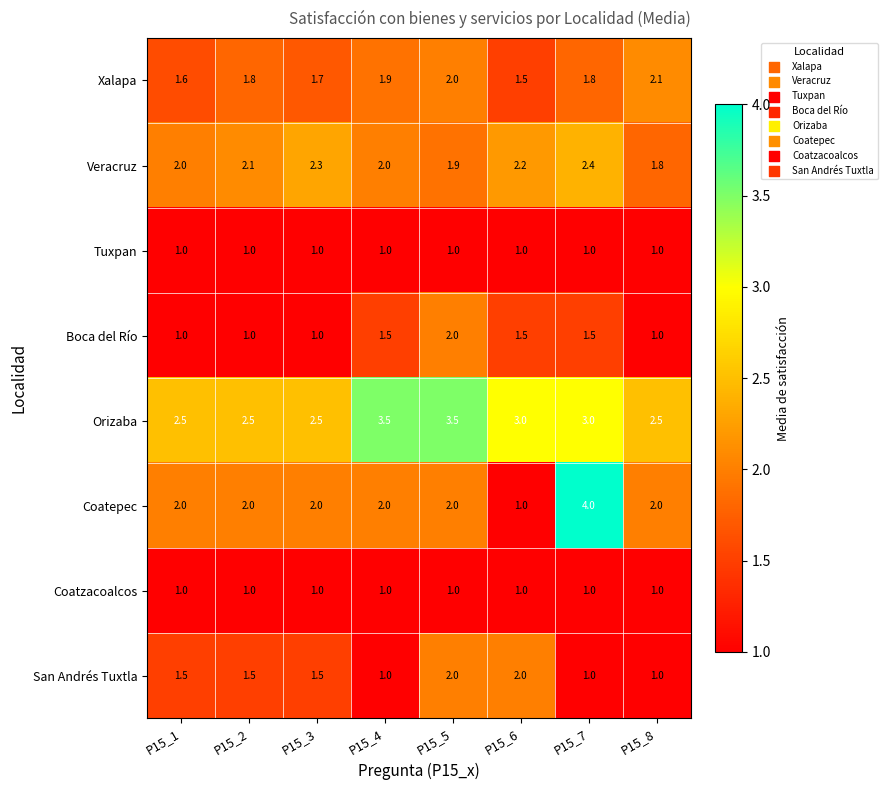

What is the approximate value of Coatzacoalcos at P15_6?

1.0